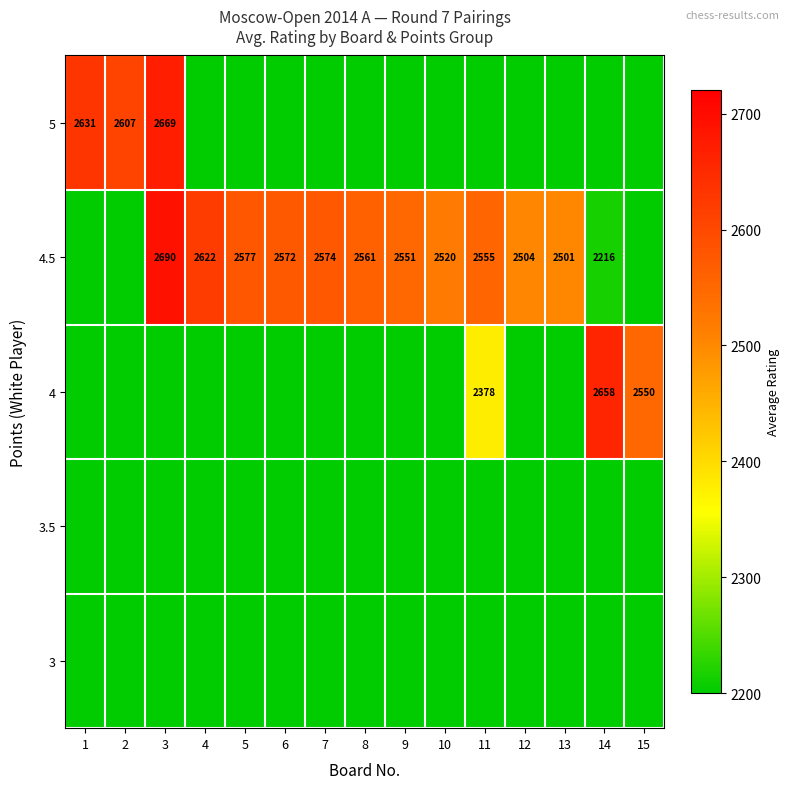

True or false: 4.5 has a value of 928 at 13.

False